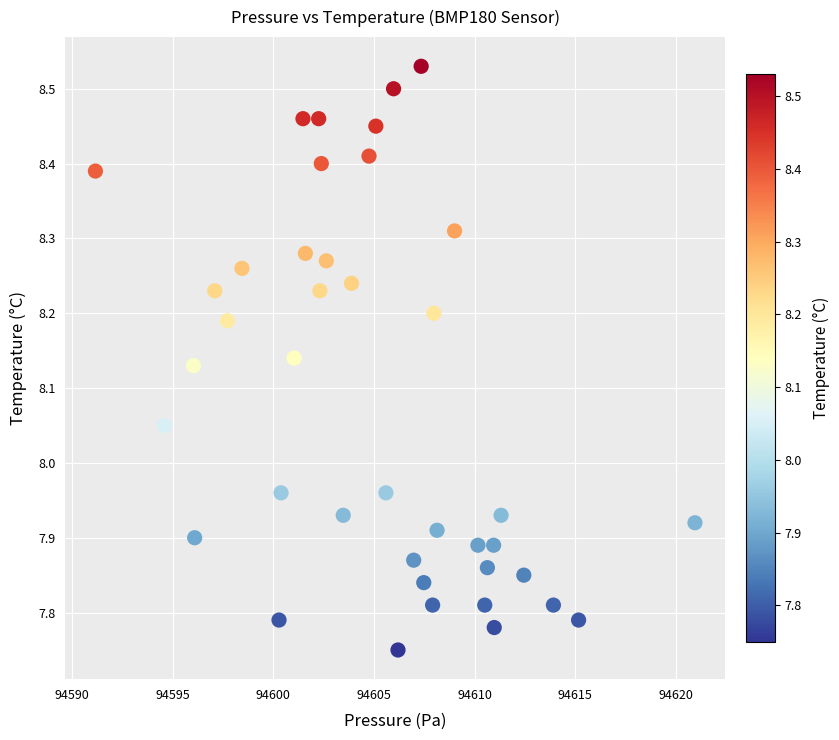

What is the range of X values (max minus min)?

29.8